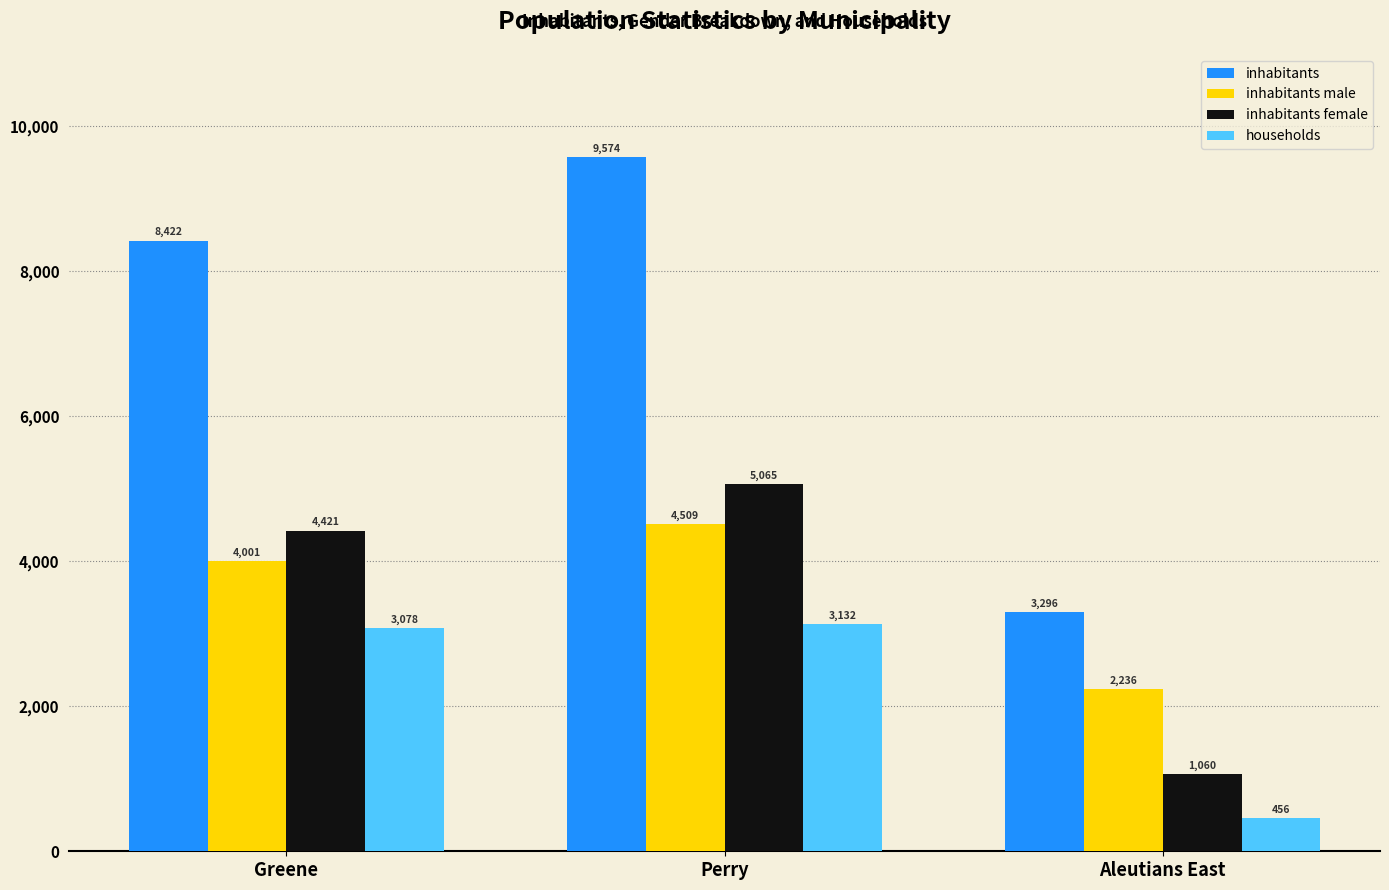

How many groups of bars are there?

3